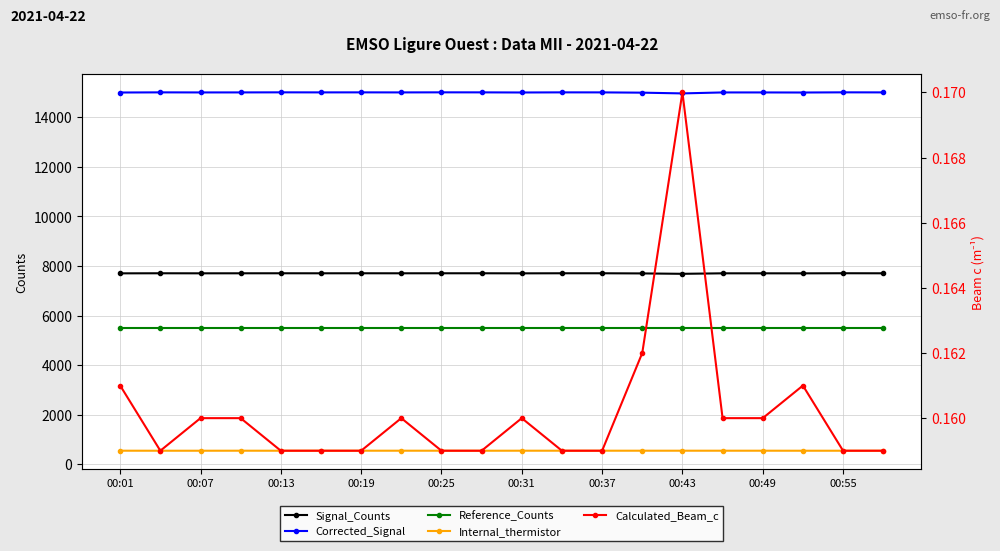

What is the difference between the Signal_Counts values at 00:07 and 17?

3.0